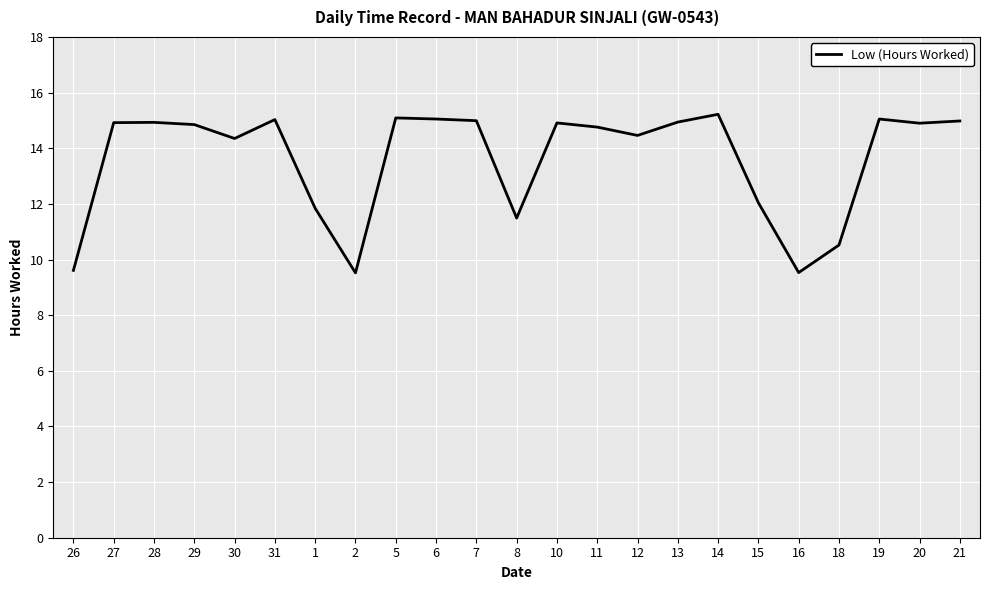

The chart shows a value of 14.8 at 29. True or false?

True